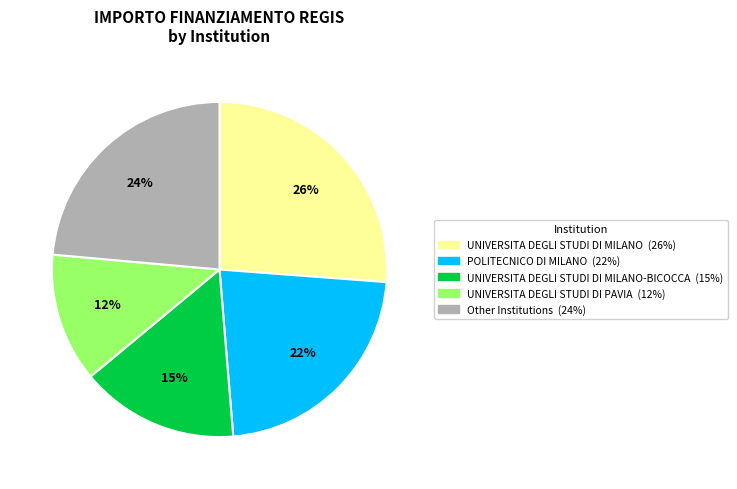

Is there a majority slice in this chart?

No